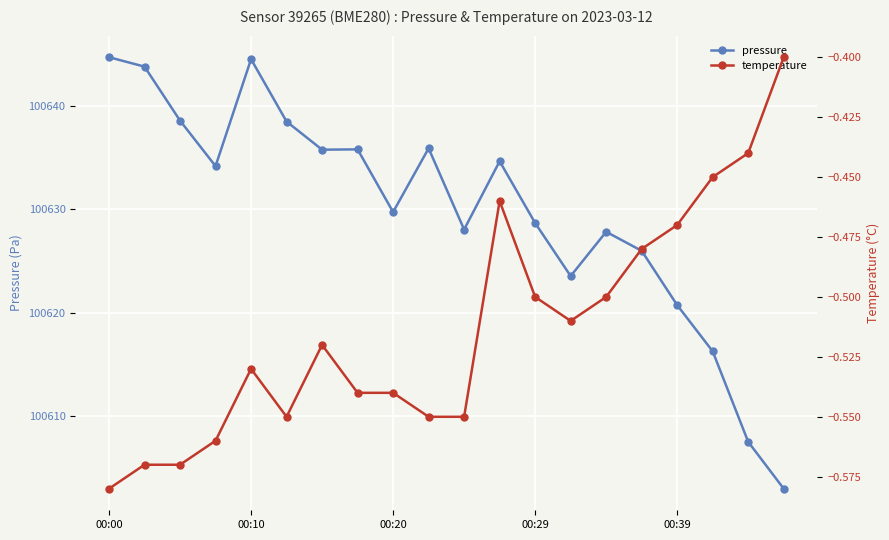

What is the highest value of the pressure series?

100644.7